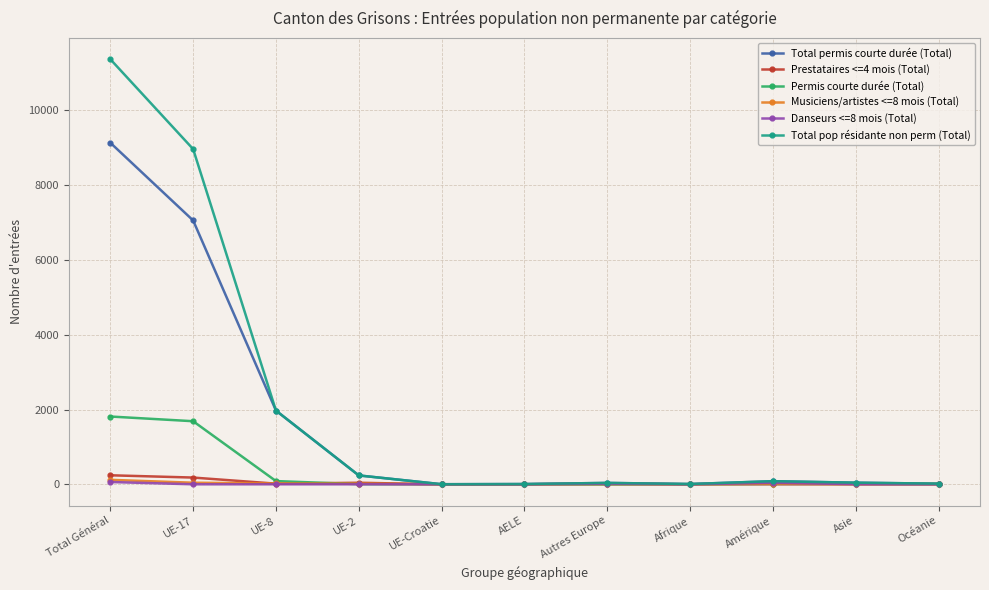

At which category is the sum across all series the highest?

Total Général